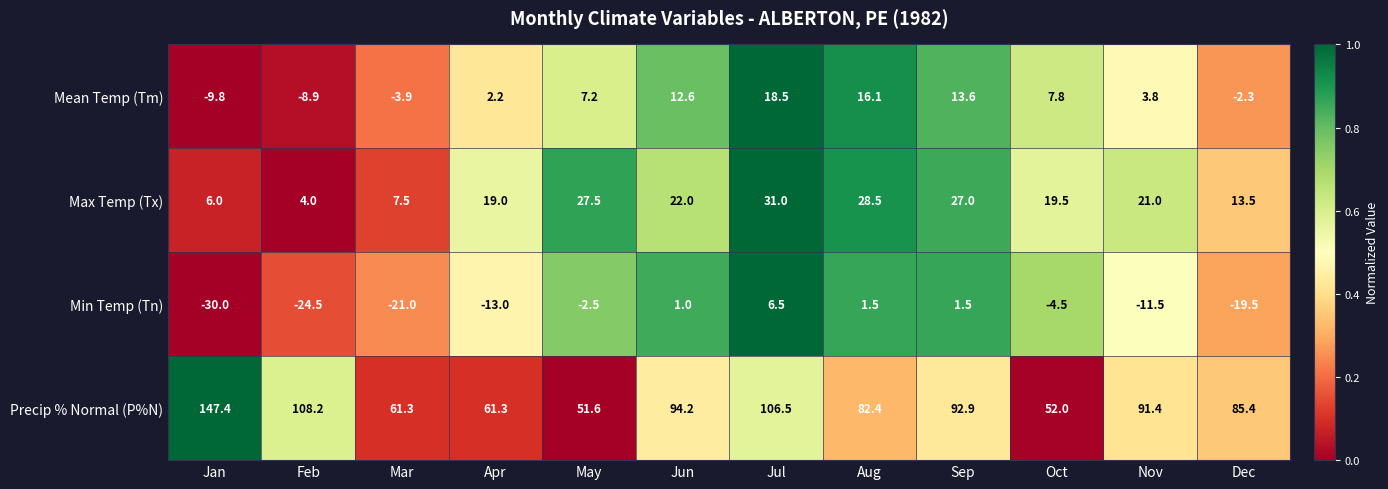

What is the spread (max minus min) of values at Nov?

102.9